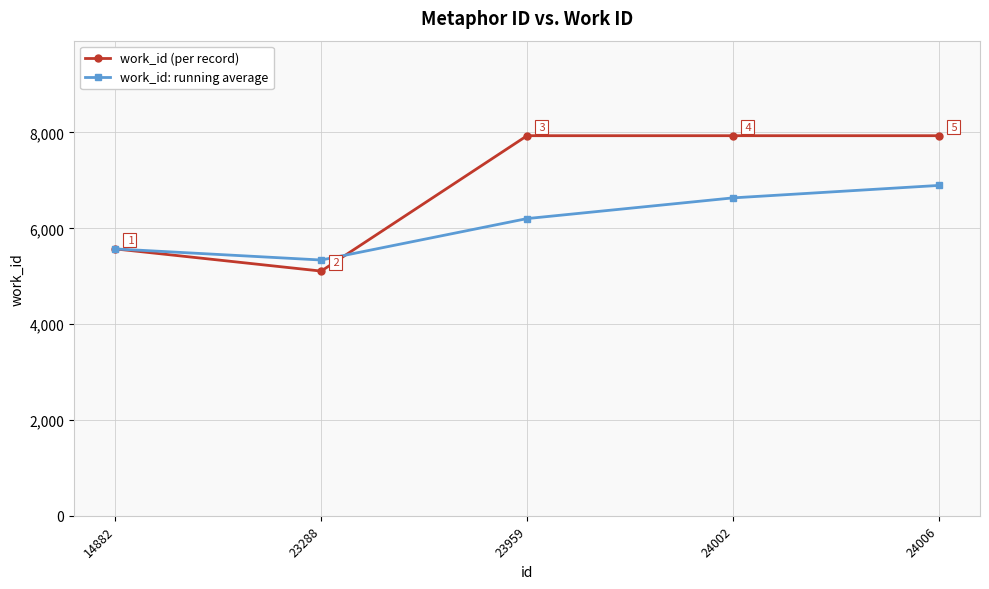

How many distinct data groups are displayed?

2